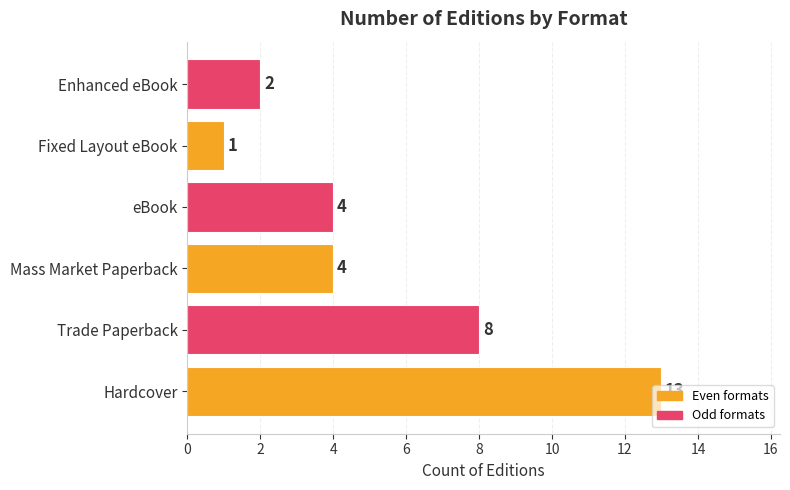

What is the maximum value shown in the chart?

13